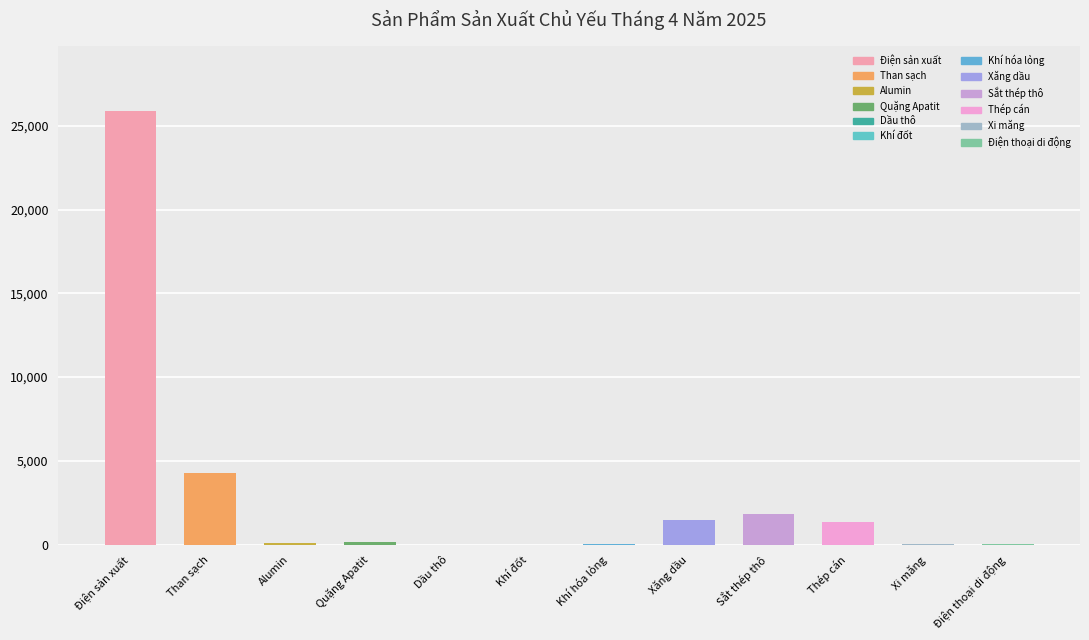

Count the number of data series in this chart.

1